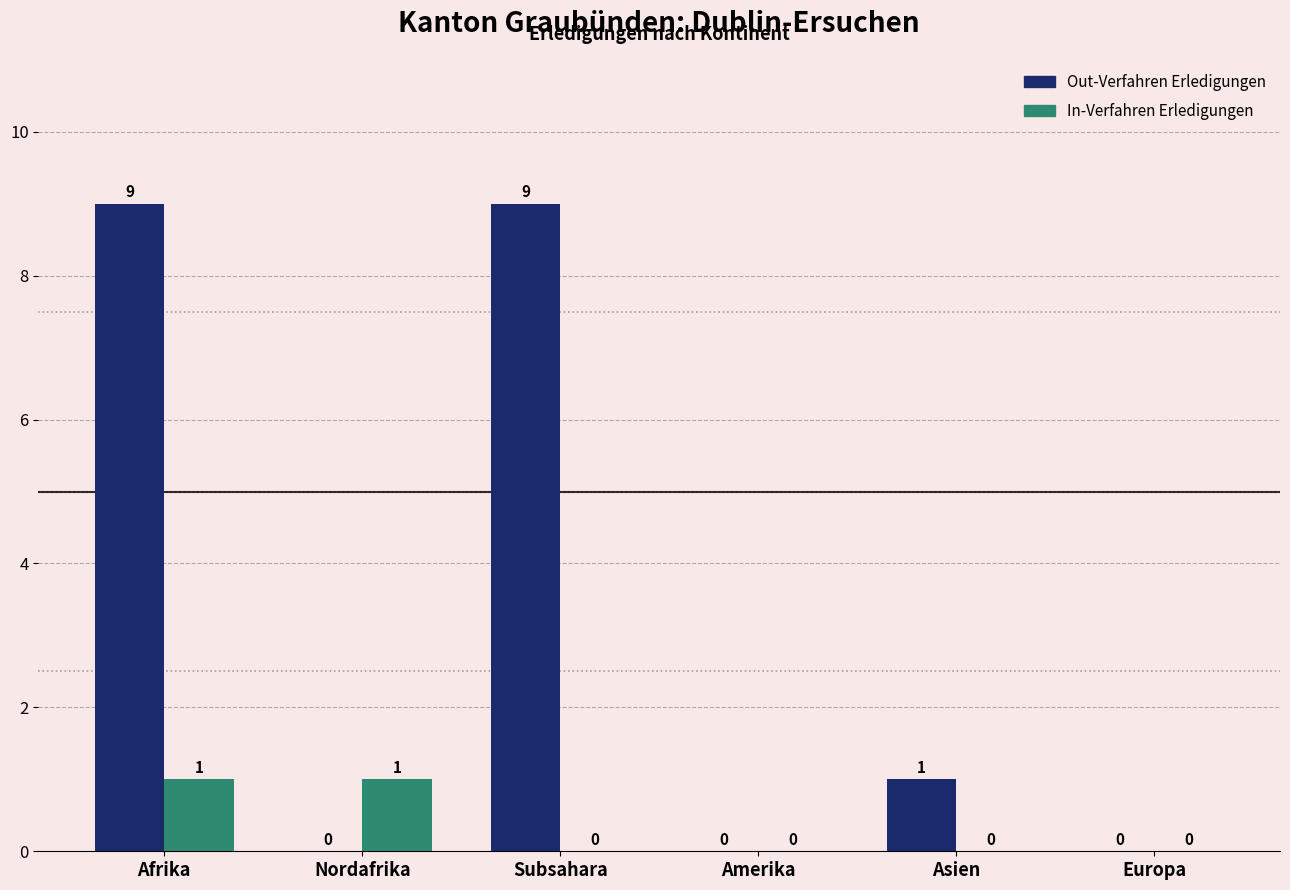

The value of Out-Verfahren Erledigungen at Asien is 1. True or false?

True